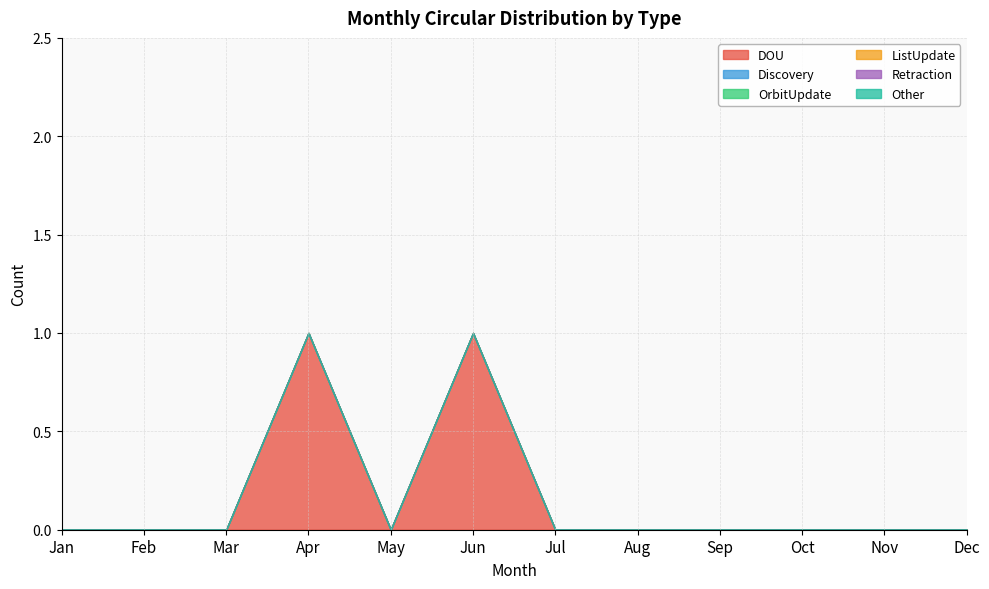

Rank the series at Nov from highest to lowest value.

DOU, Discovery, OrbitUpdate, ListUpdate, Retraction, Other